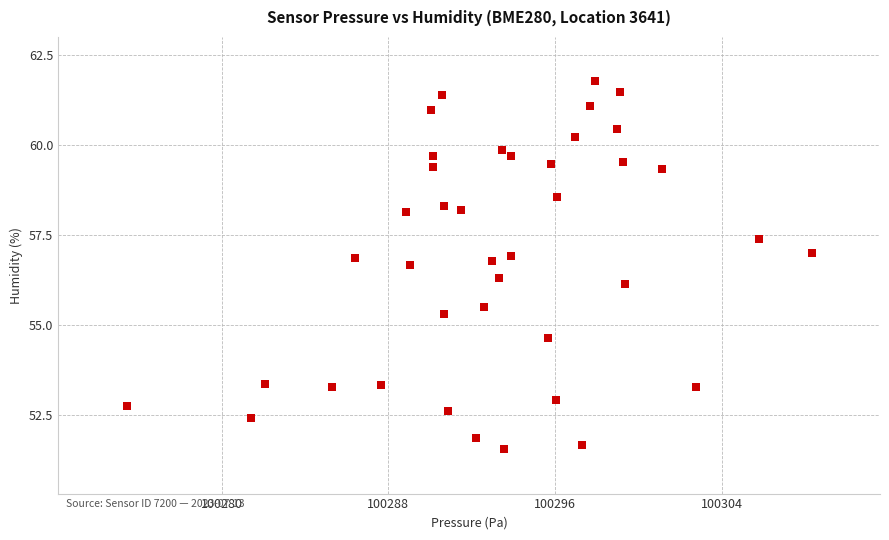

What Y value in the scatter plot is closest to 56?

56.1